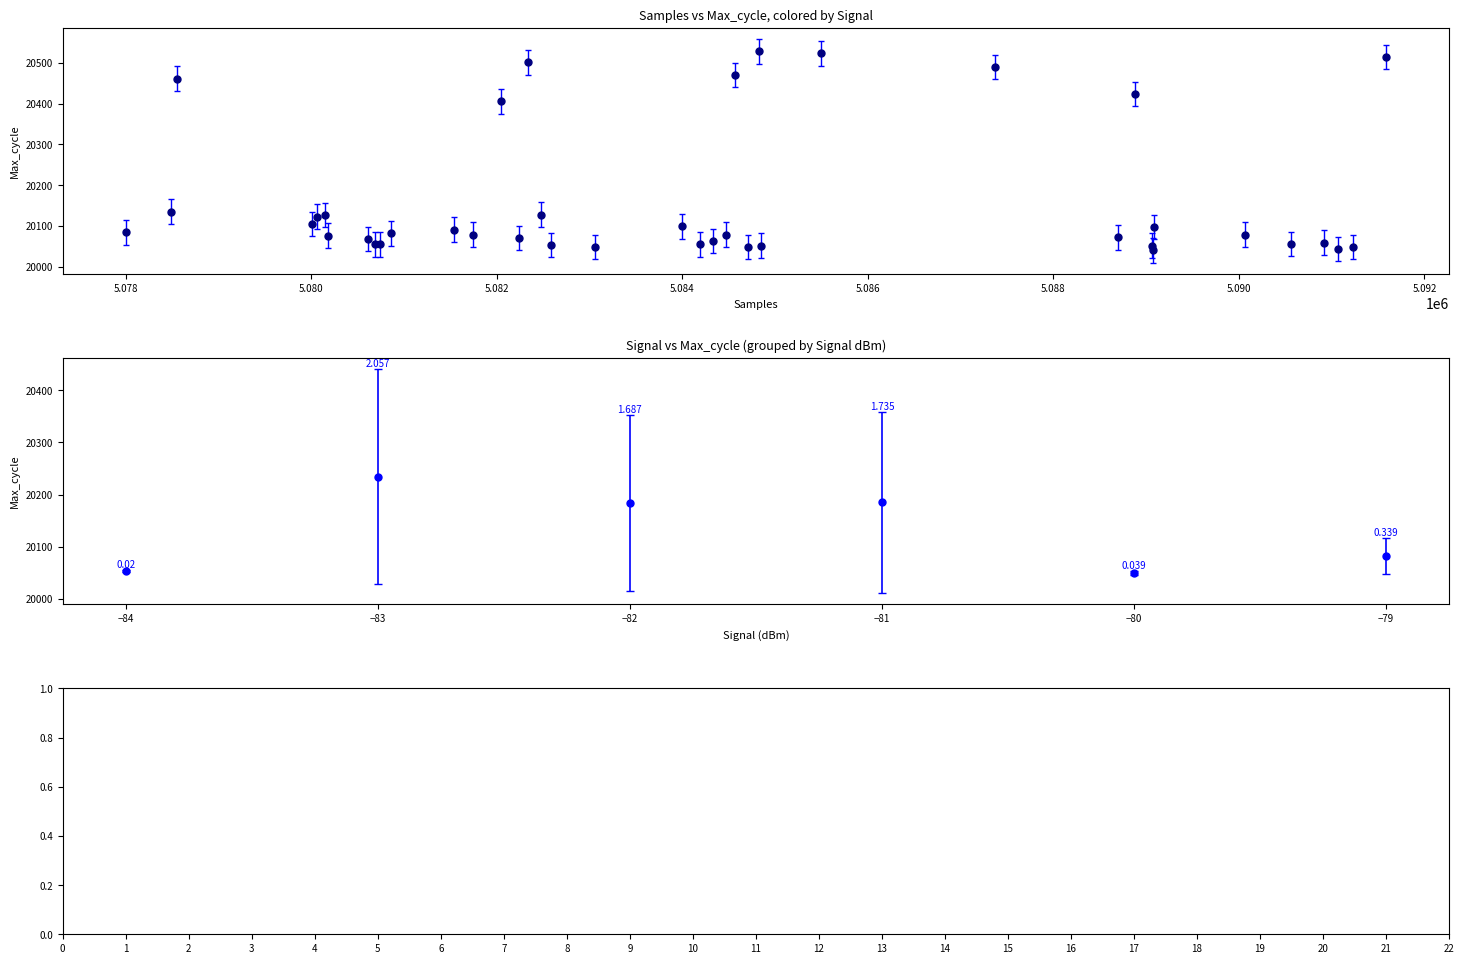

What Y value in the scatter plot is closest to 20284?

20405